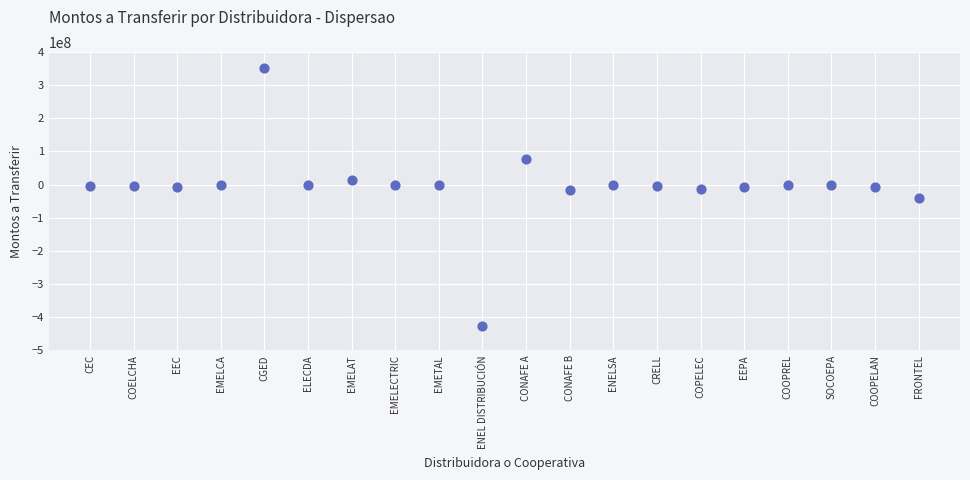

How many data points are displayed?

20